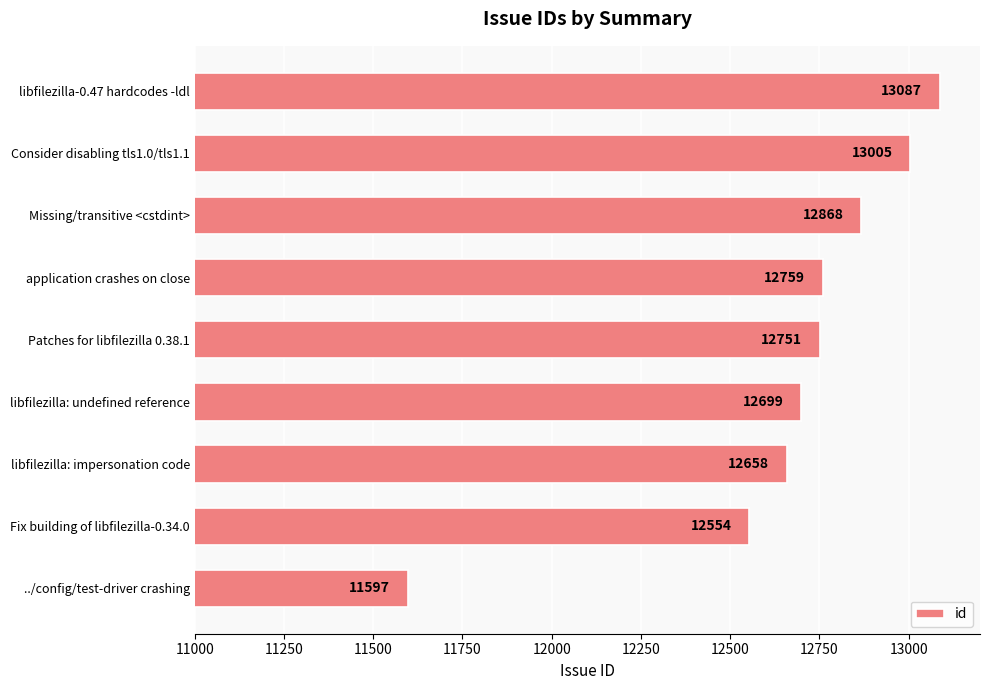

Is it true that the value at Patches for libfilezilla 0.38.1 is 12751?

True